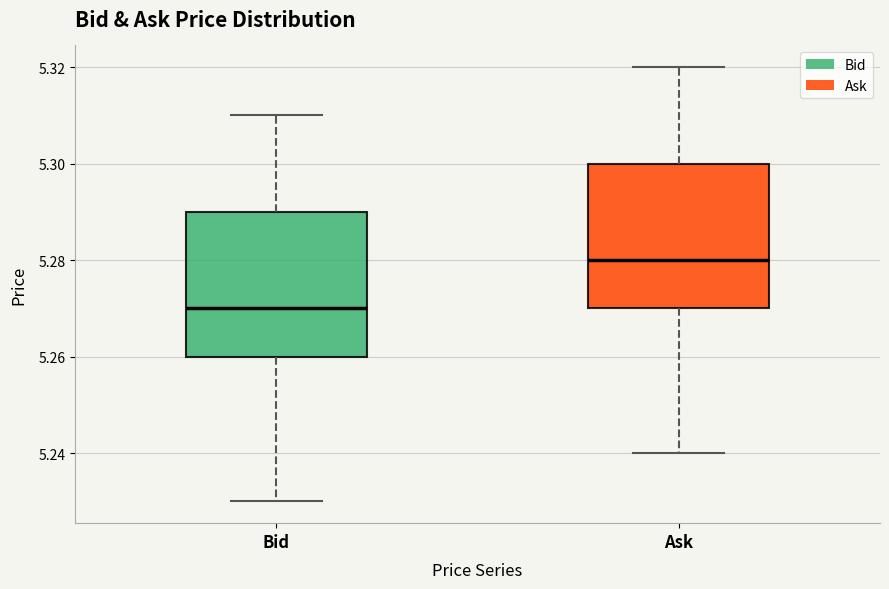

Where is the upper edge of the box for Ask on the y-axis? The values are not printed on the chart, so give them approximately, as read against the axis.

5.30